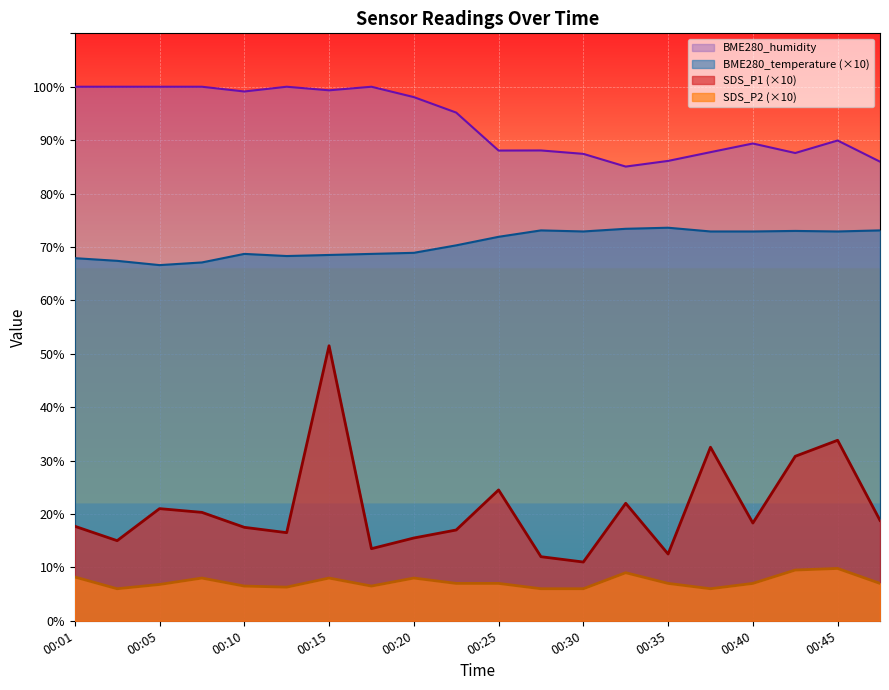

True or false: SDS_P1 and BME280_humidity intersect in this chart.

False